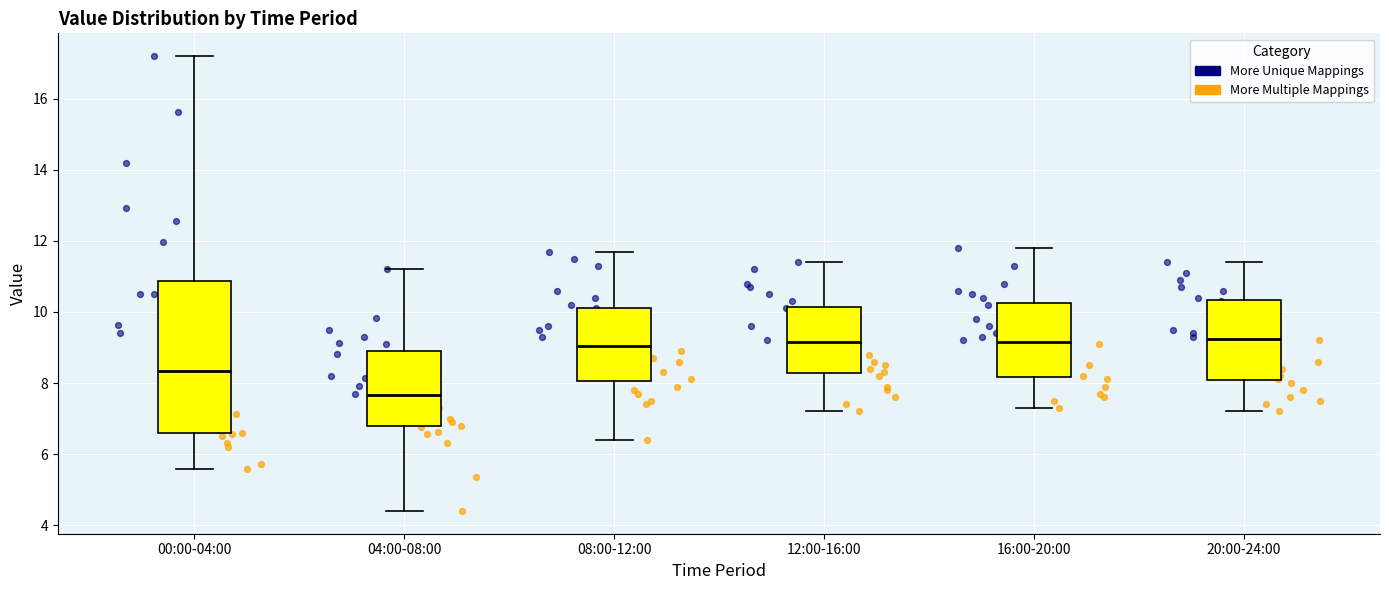

Reading left to right, read every box against the y-axis: the position of its median line, the range the box covers, and the ends of its whiskers. The values are not printed on the chart, so give them approximately, as read against the axis.

00:00-04:00: median 8.4, box 6.6 to 10.8, whiskers 5.6 to 17.2
04:00-08:00: median 7.6, box 6.8 to 8.8, whiskers 4.4 to 11.2
08:00-12:00: median 9.0, box 8.0 to 10.2, whiskers 6.4 to 11.8
12:00-16:00: median 9.2, box 8.2 to 10.2, whiskers 7.2 to 11.4
16:00-20:00: median 9.2, box 8.2 to 10.2, whiskers 7.4 to 11.8
20:00-24:00: median 9.2, box 8.0 to 10.4, whiskers 7.2 to 11.4